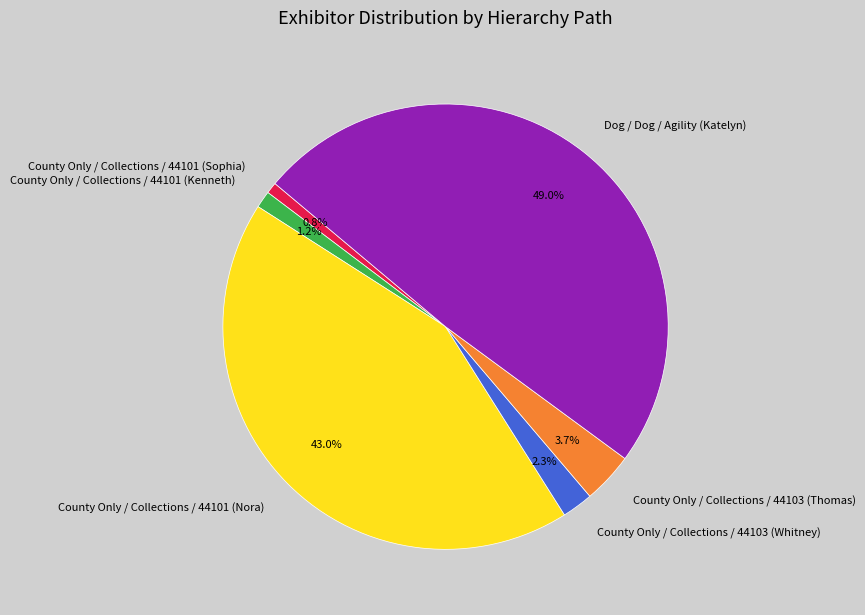

To the nearest percent, what portion does County Only / Collections / 44103 (Thomas) represent?

4%